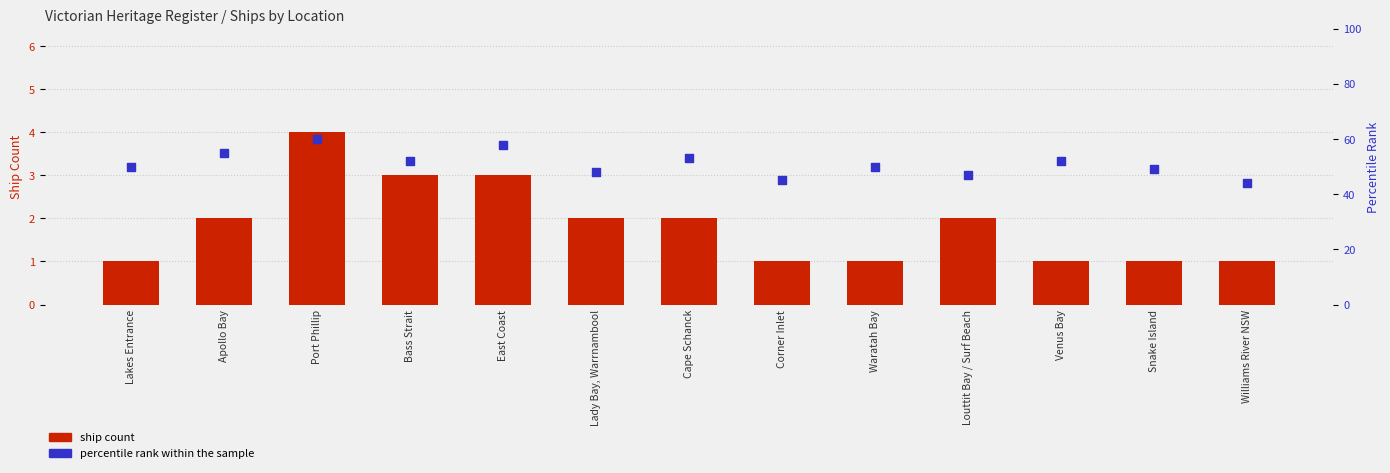

Which series has the largest total across all categories?

percentile rank within the sample